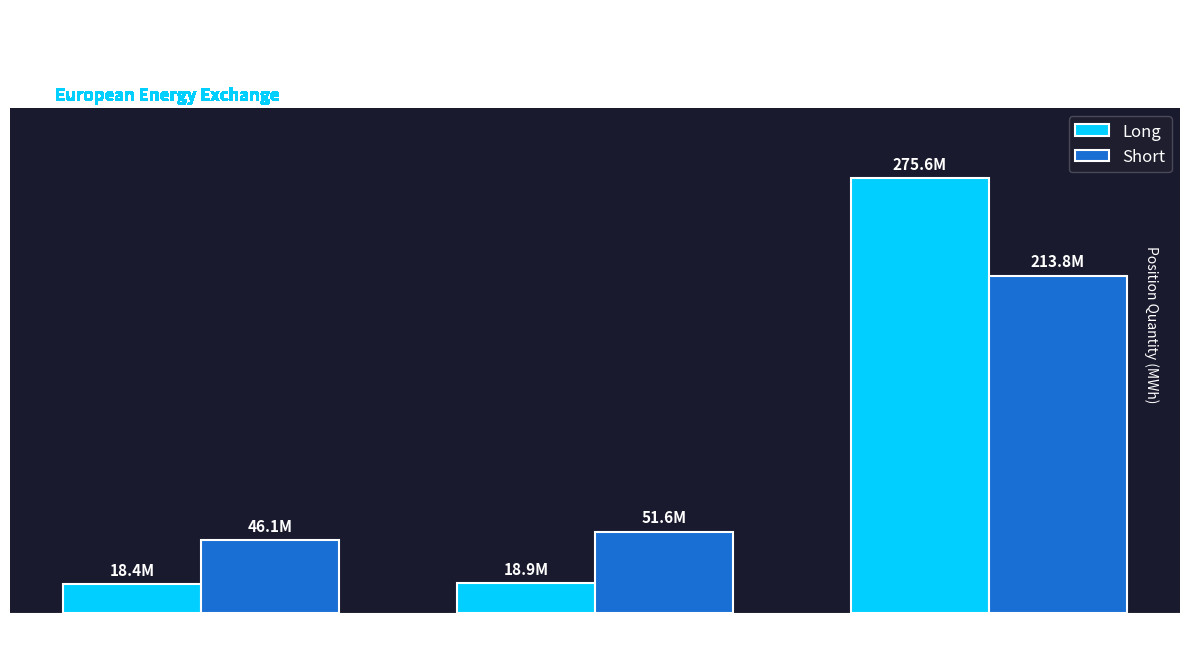

What is the sum of the Short values at Investment
Funds and Commercial
Undertakings?

265333293.5